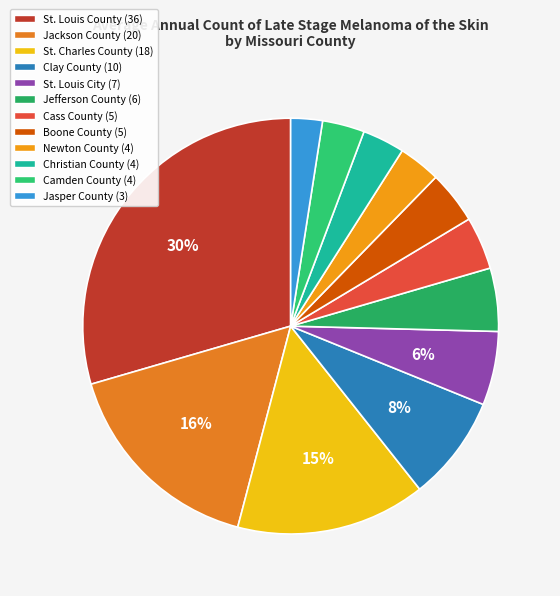

Is St. Louis City the majority of the pie?

No